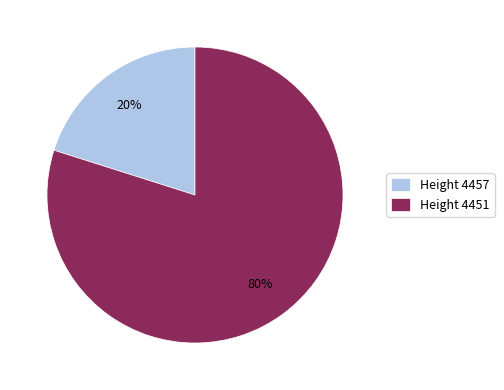

Is there any slice that represents more than half of the pie?

Yes